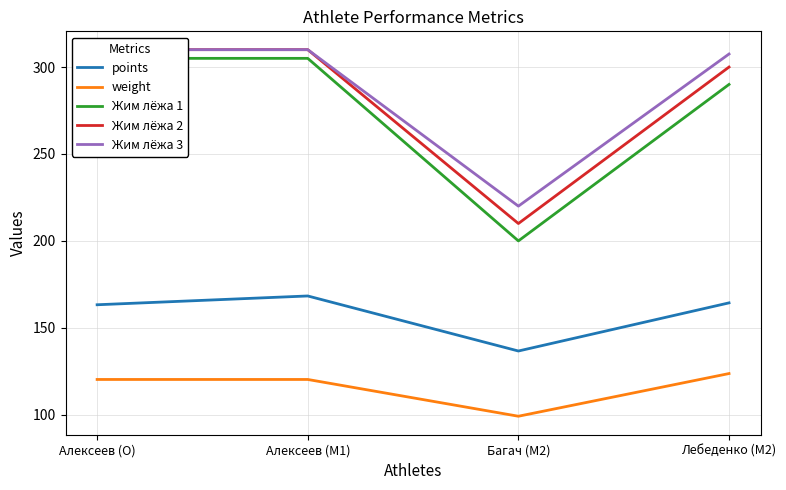

True or false: Жим лёжа 2 and points intersect in this chart.

False